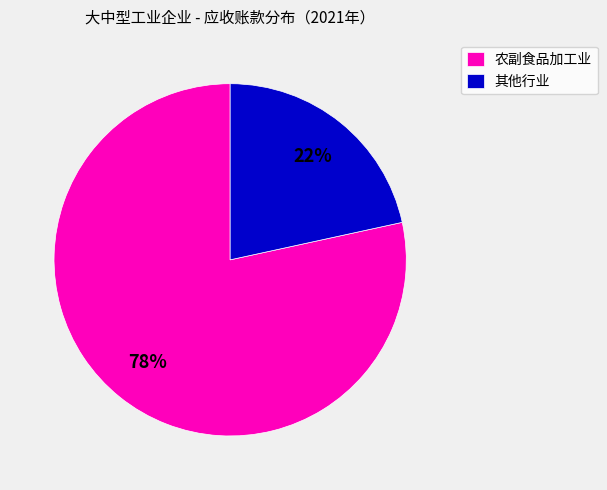

To the nearest percent, what is the combined percentage of 农副食品加工业 and 其他行业?

100%